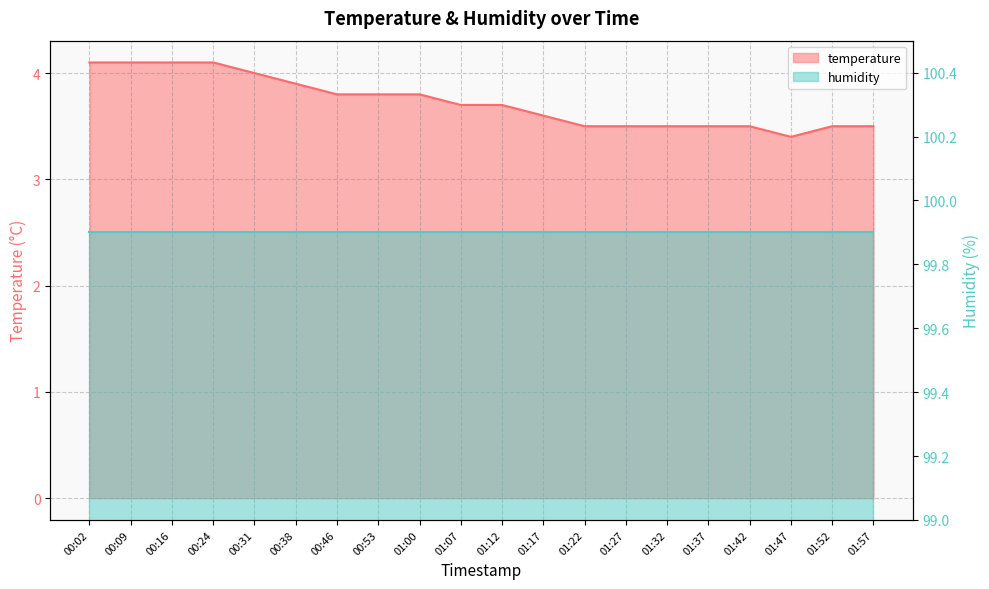

What is the difference between the second highest and second lowest values?

0.6